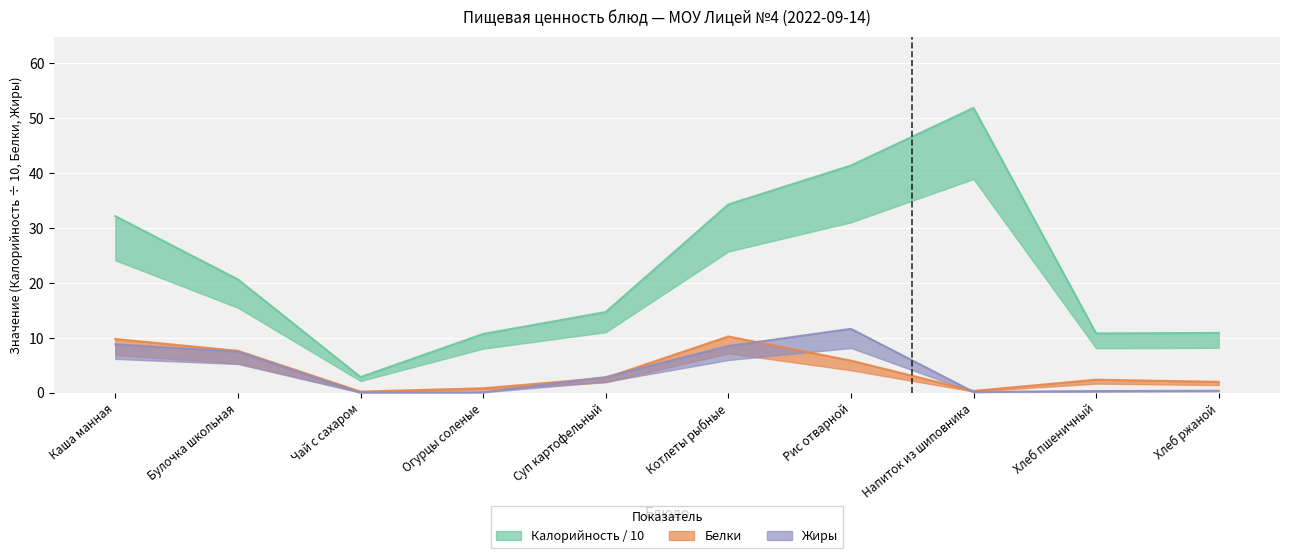

Between Напиток из шиповника and Булочка школьная, which is larger?

Напиток из шиповника